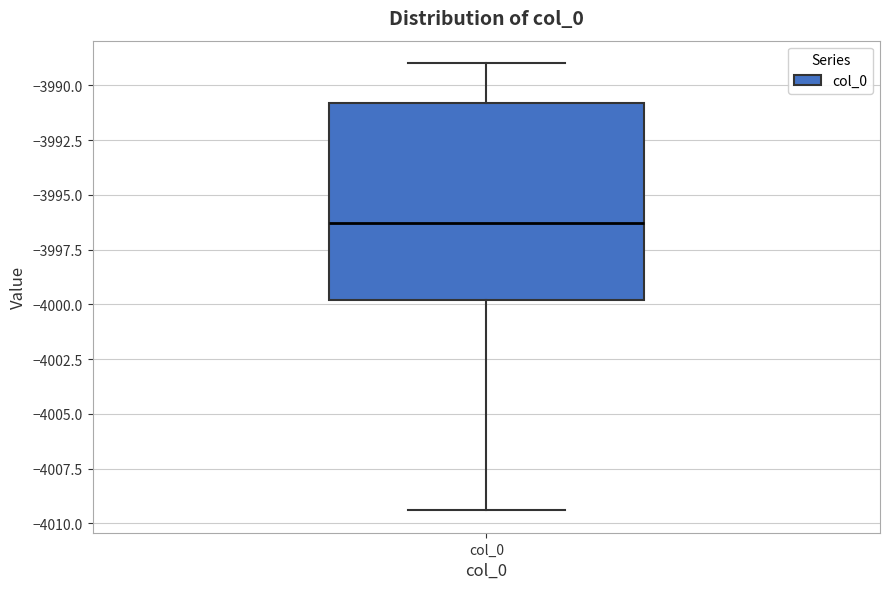

Transcribe this box plot: give where the median line is, the range the box spans, and where the two whiskers end, as read against the y-axis. The values are not printed on the chart, so give them approximately, as read against the axis.

median -3996.5, box -4000.0 to -3991.0, whiskers -4009.5 to -3989.0